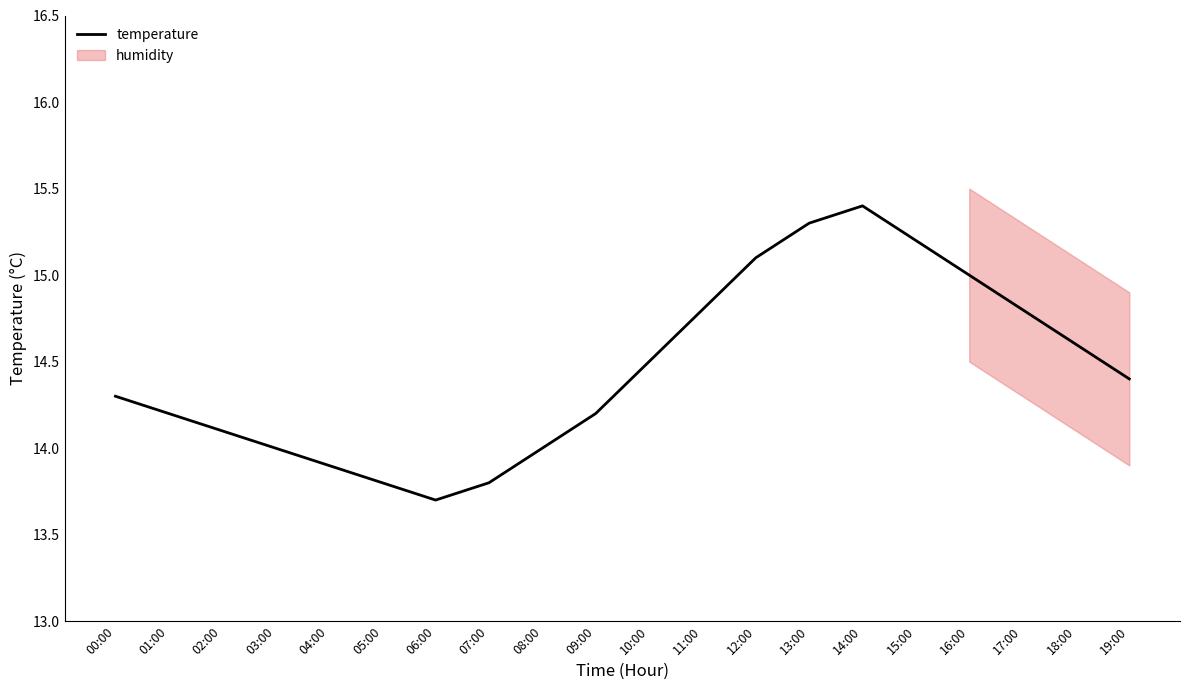

Reading left to right, what are all the values shown in this chart?

14.3	14.2	14.1	14.0	13.9	13.8	13.7	13.8	14.0	14.2	14.5	14.8	15.1	15.3	15.4	15.2	15.0	14.8	14.6	14.4